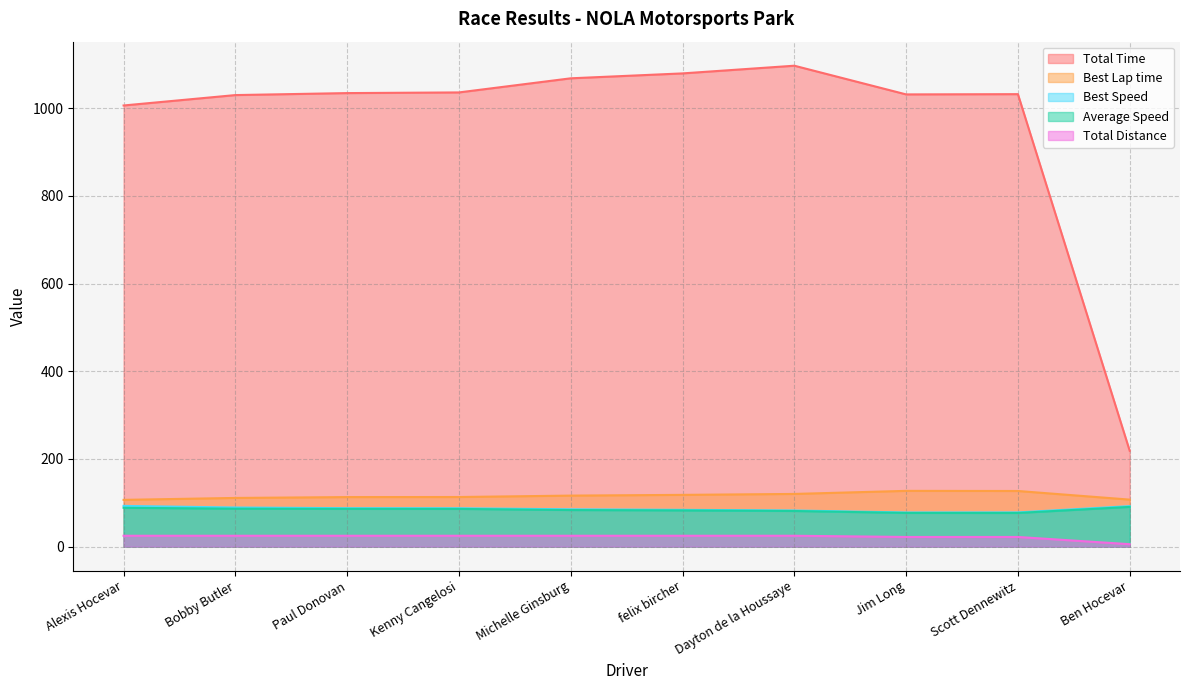

True or false: Best Speed and Total Distance cross at least once.

False